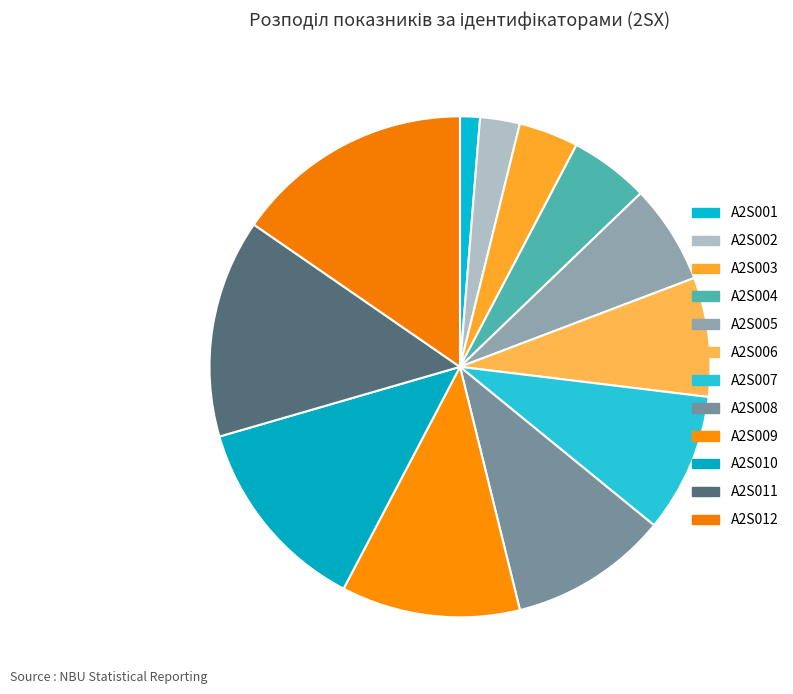

What is the smallest slice in the pie chart?

A2S001